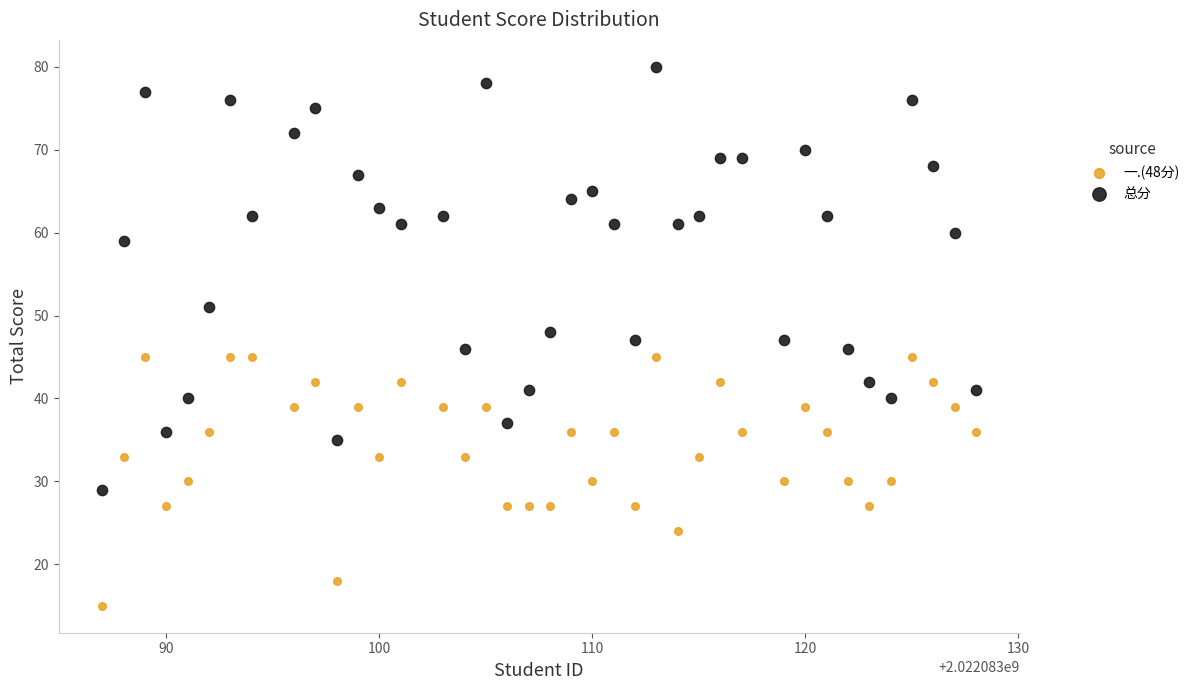

Across all data points, what is the range of Y values (max minus min)?

65